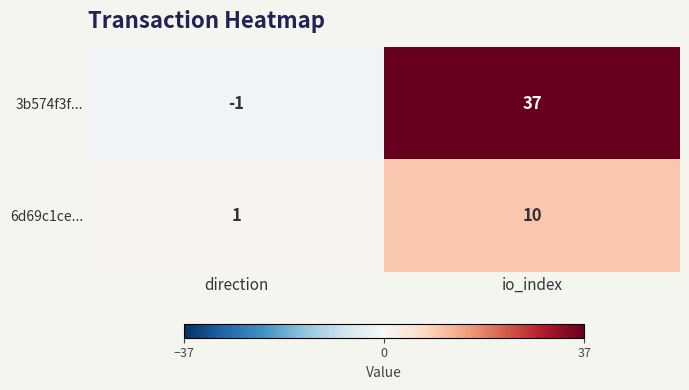

Which series has the largest total across all categories?

3b574f3f...